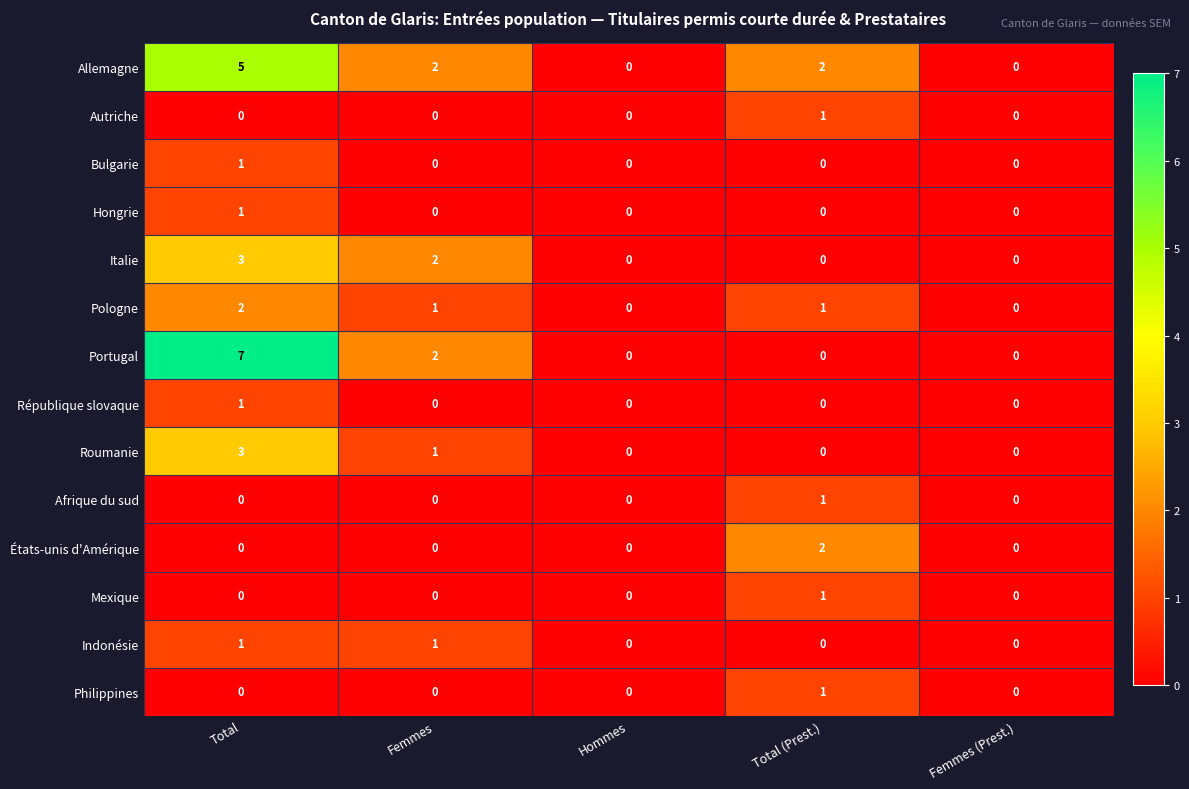

At which label is Portugal closest to 3?

Femmes